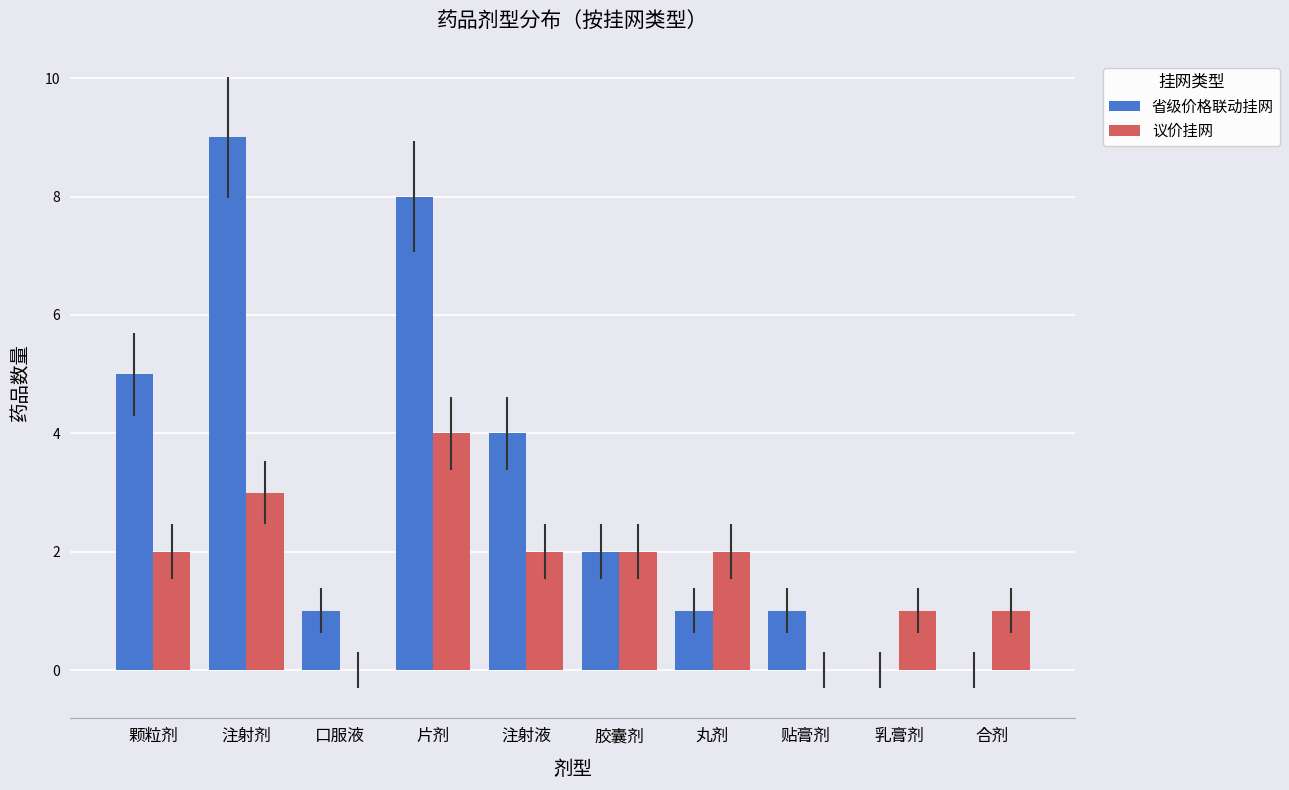

What is the total value across all series at 颗粒剂?

7